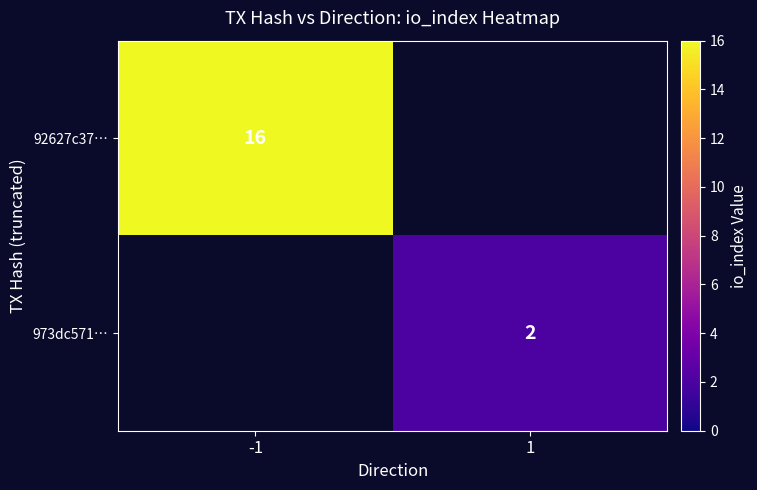

Is it true that 92627c37… equals 16 at -1?

True